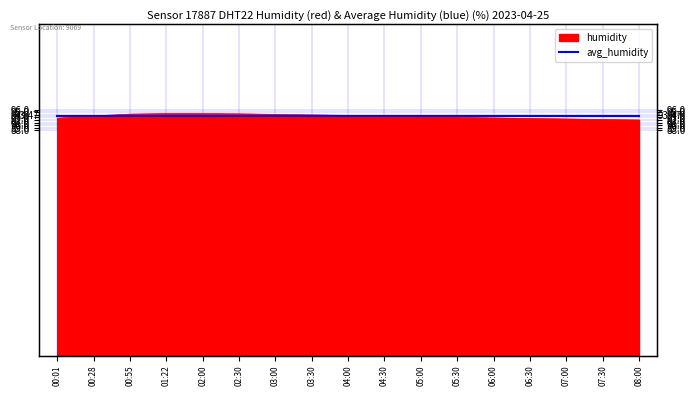

What position from the left is 01:22?

4